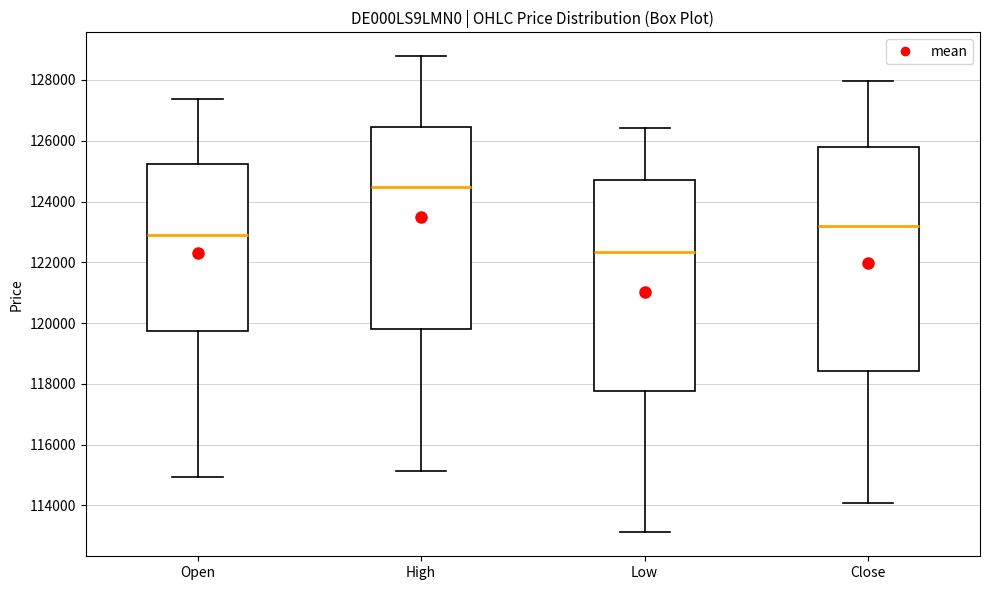

Which box's median line is the lowest?

Low